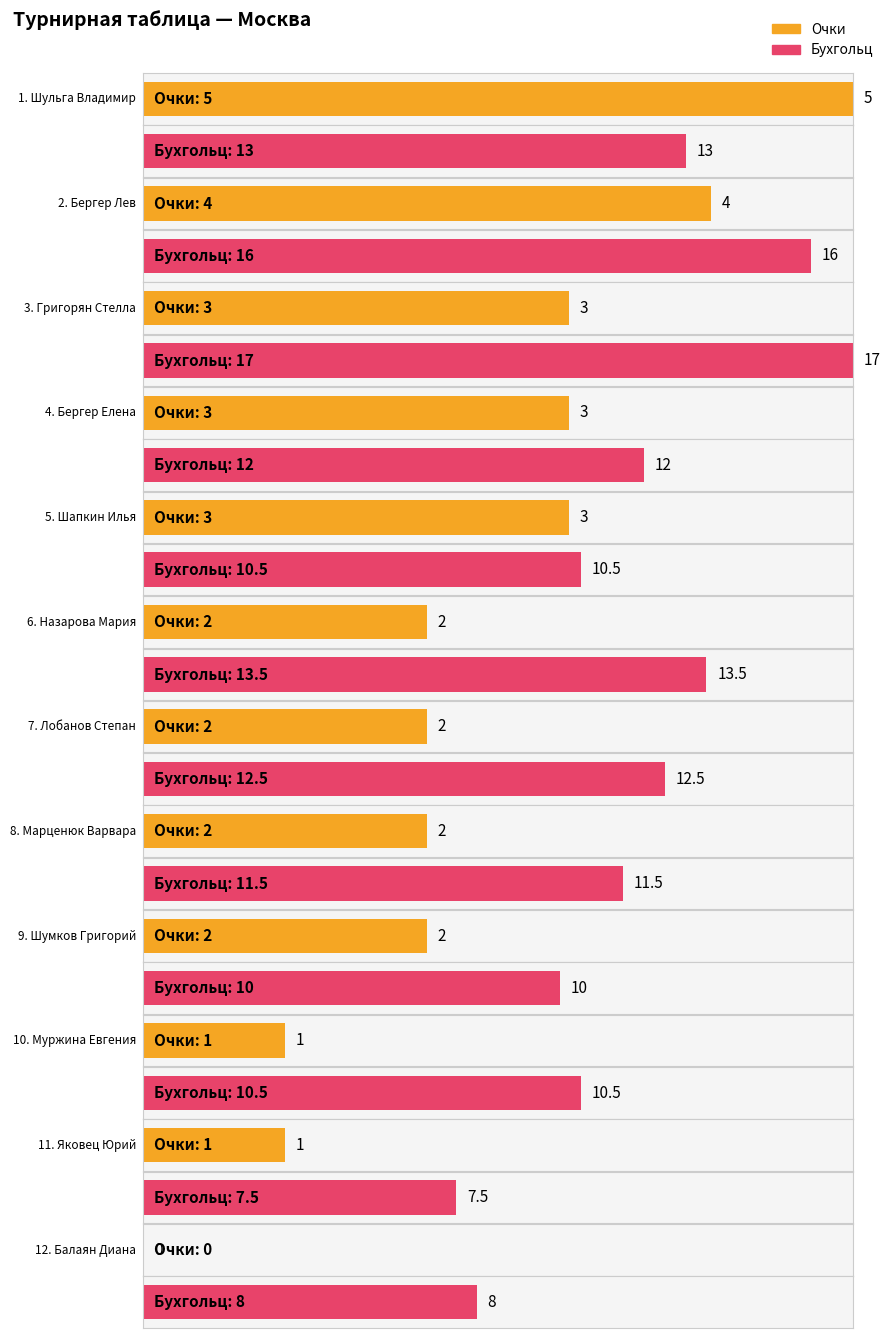

Between Муржина Евгения and Назарова Мария, which is larger?

Назарова Мария